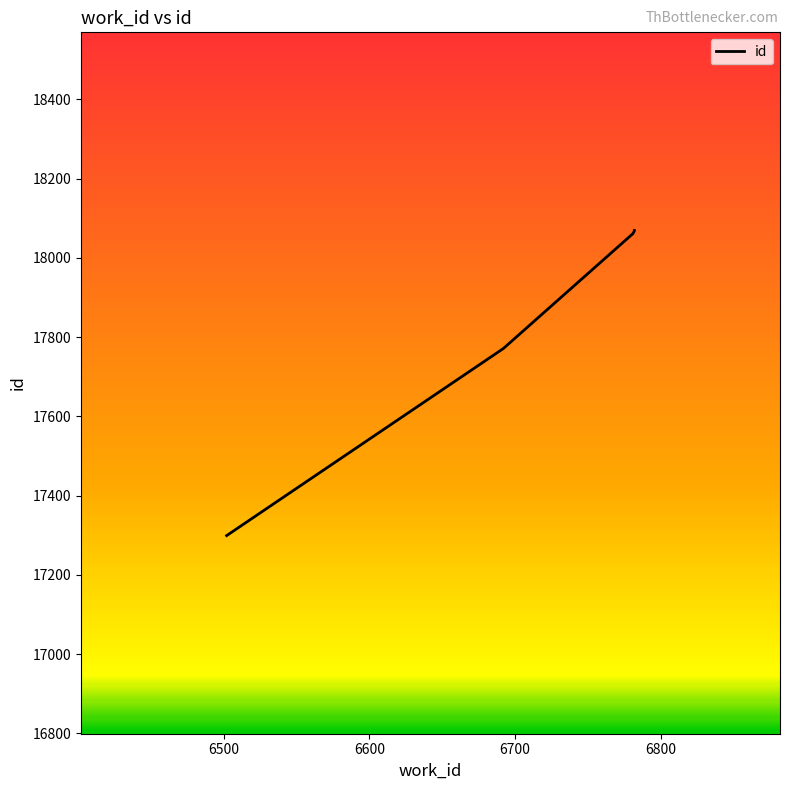

What is the sum of the values at 6781 and 6502?

35360